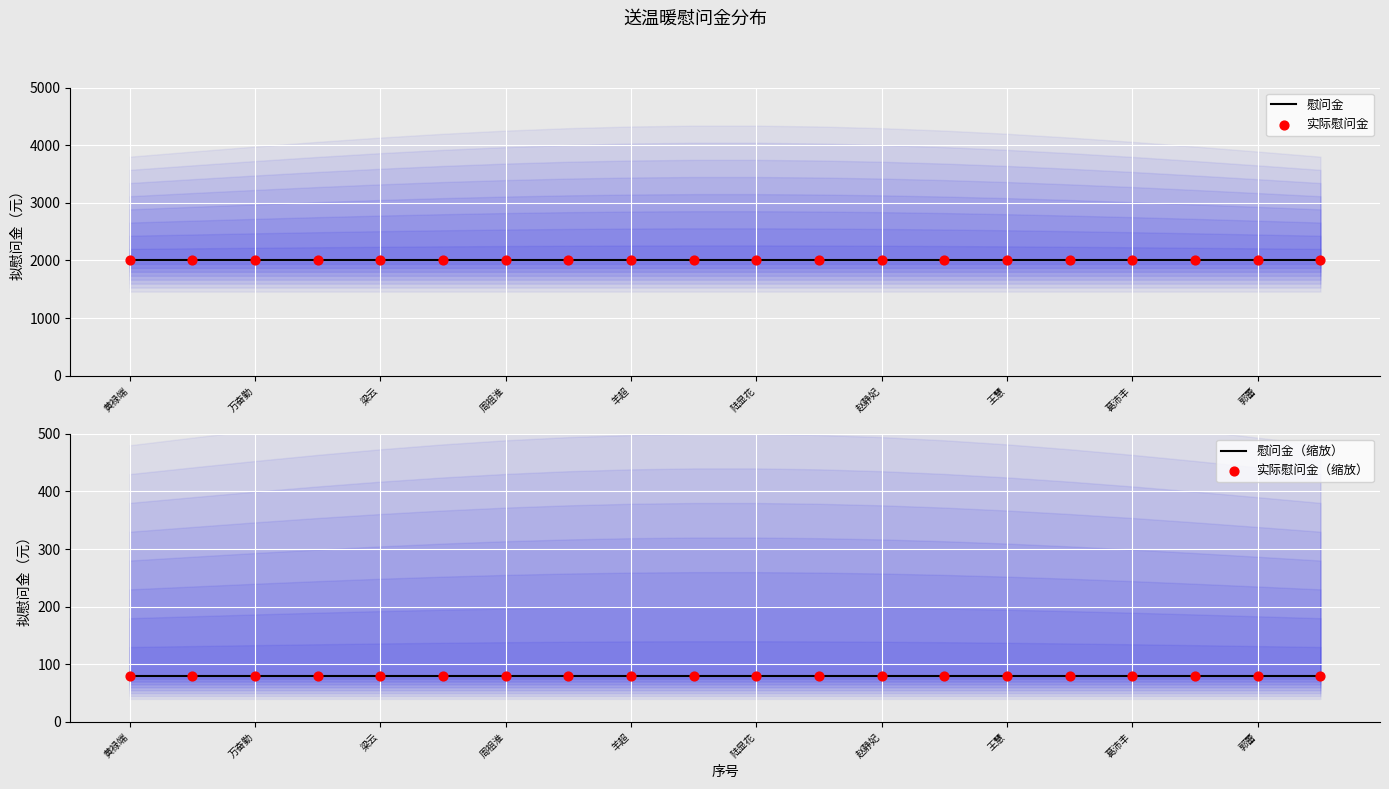

What are all the series names shown in the legend?

慰问金, 实际慰问金, 慰问金（缩放）, 实际慰问金（缩放）